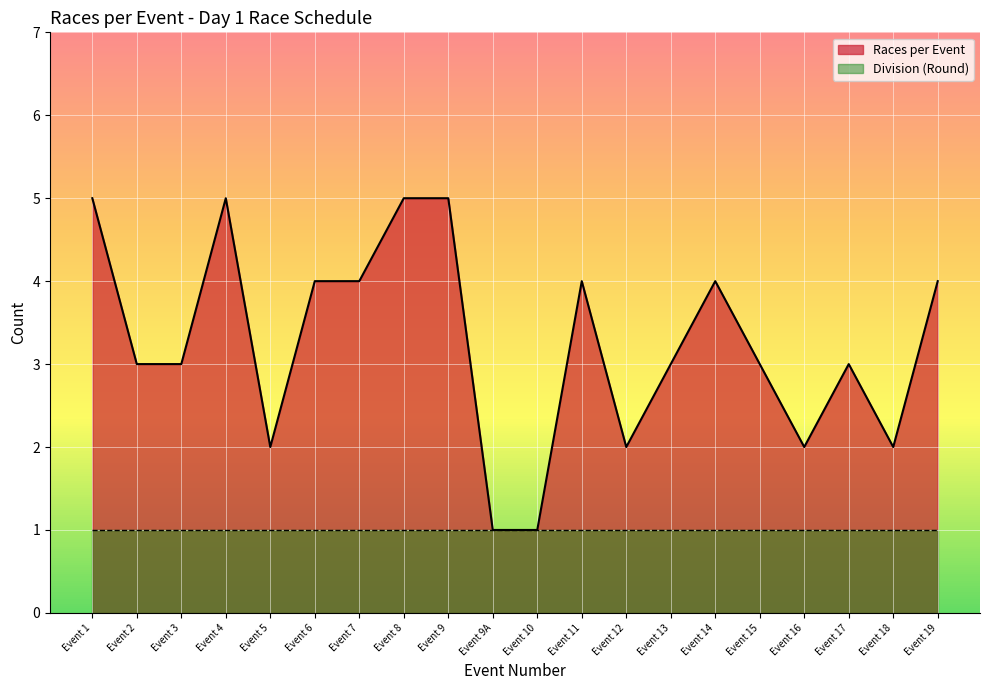

How many interior local peaks (higher than both neighbors) does the data have?

4